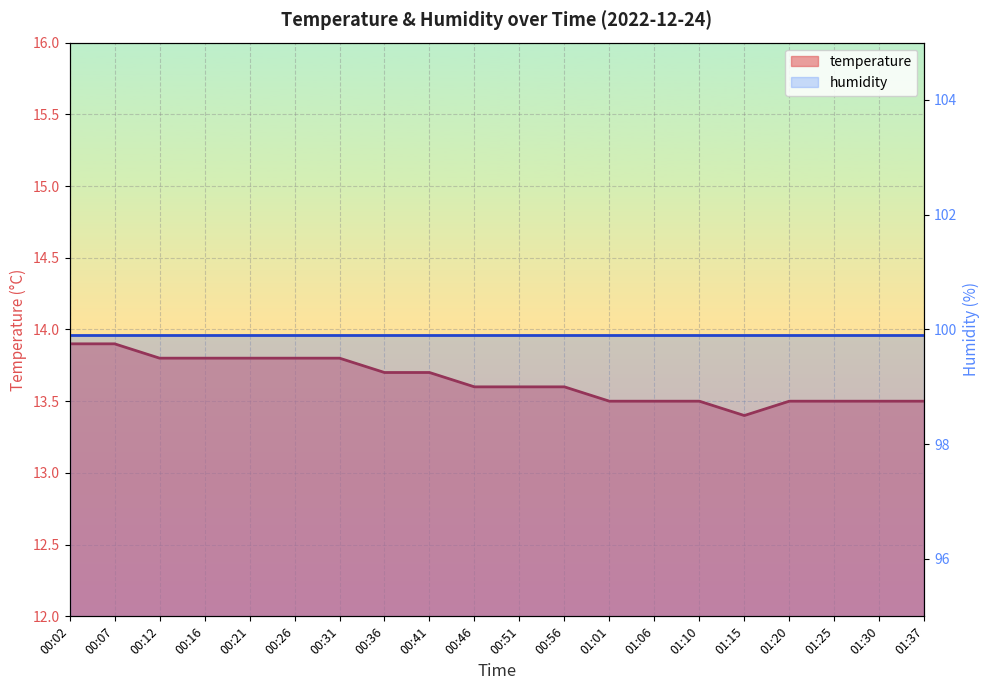

Does the chart display data point markers on the line(s)?

No